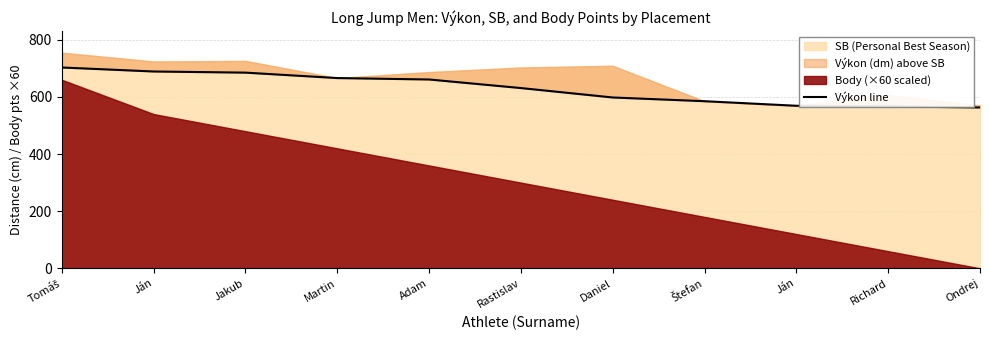

Reading left to right, extract all data points from this chart.

Tomáš=703	Ján=689	Jakub=685	Martin=666	Adam=661	Rastislav=631	Daniel=598	Štefan=585	Ján=569	Richard=567	Ondrej=563